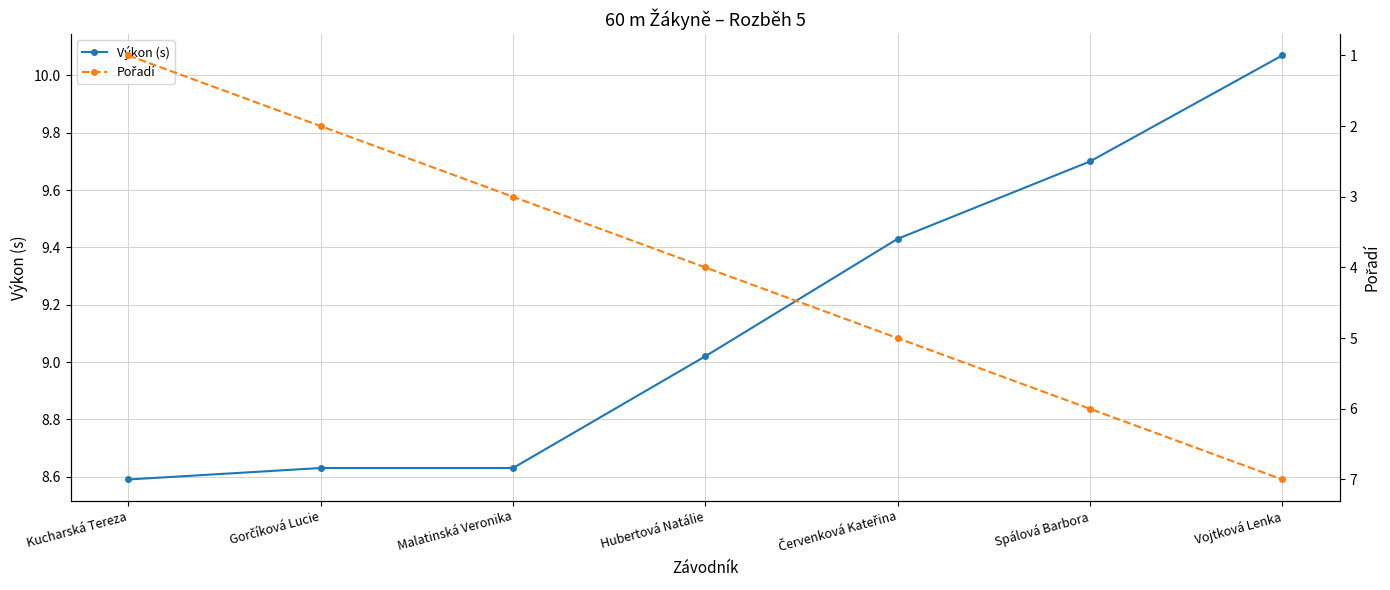

Rank the series by their average value, from lowest to highest.

Pořadí, Výkon (s)